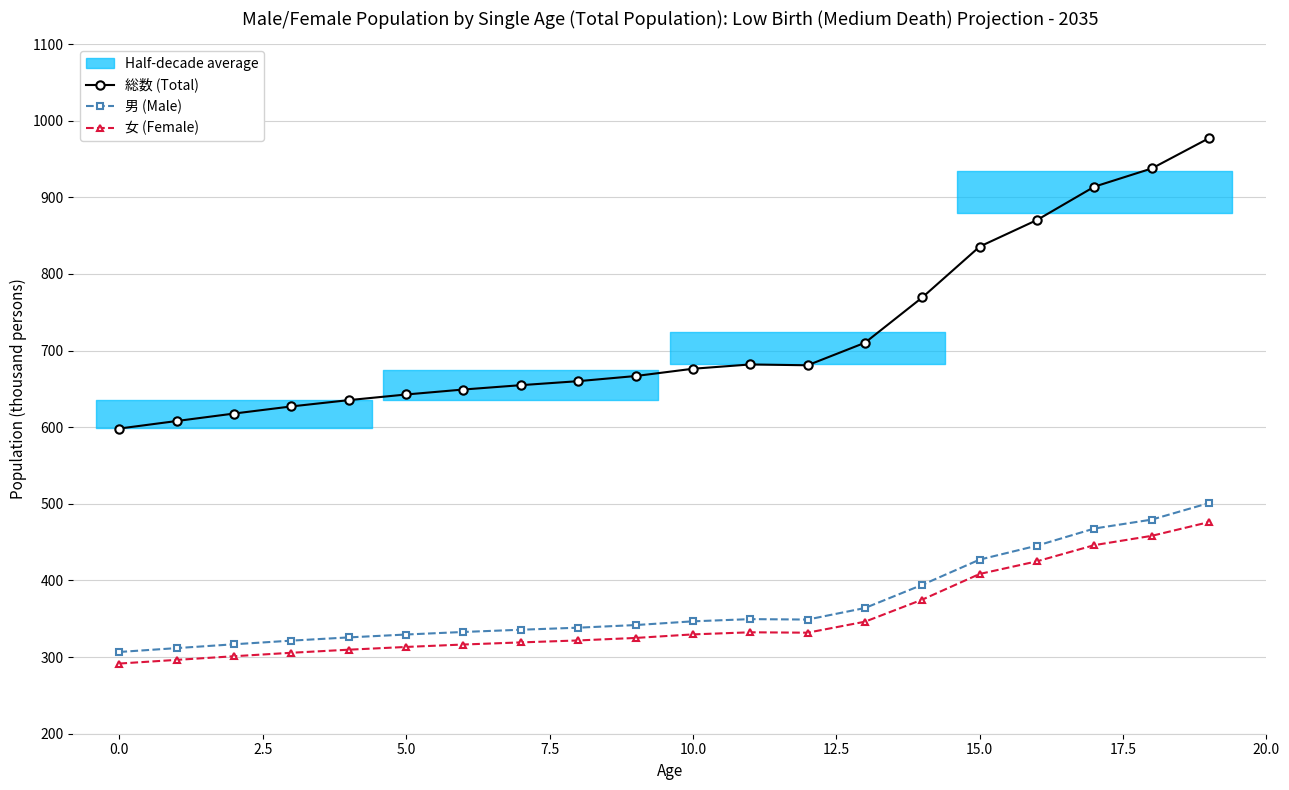

True or false: 女 (Female) and 総数 (Total) intersect in this chart.

False